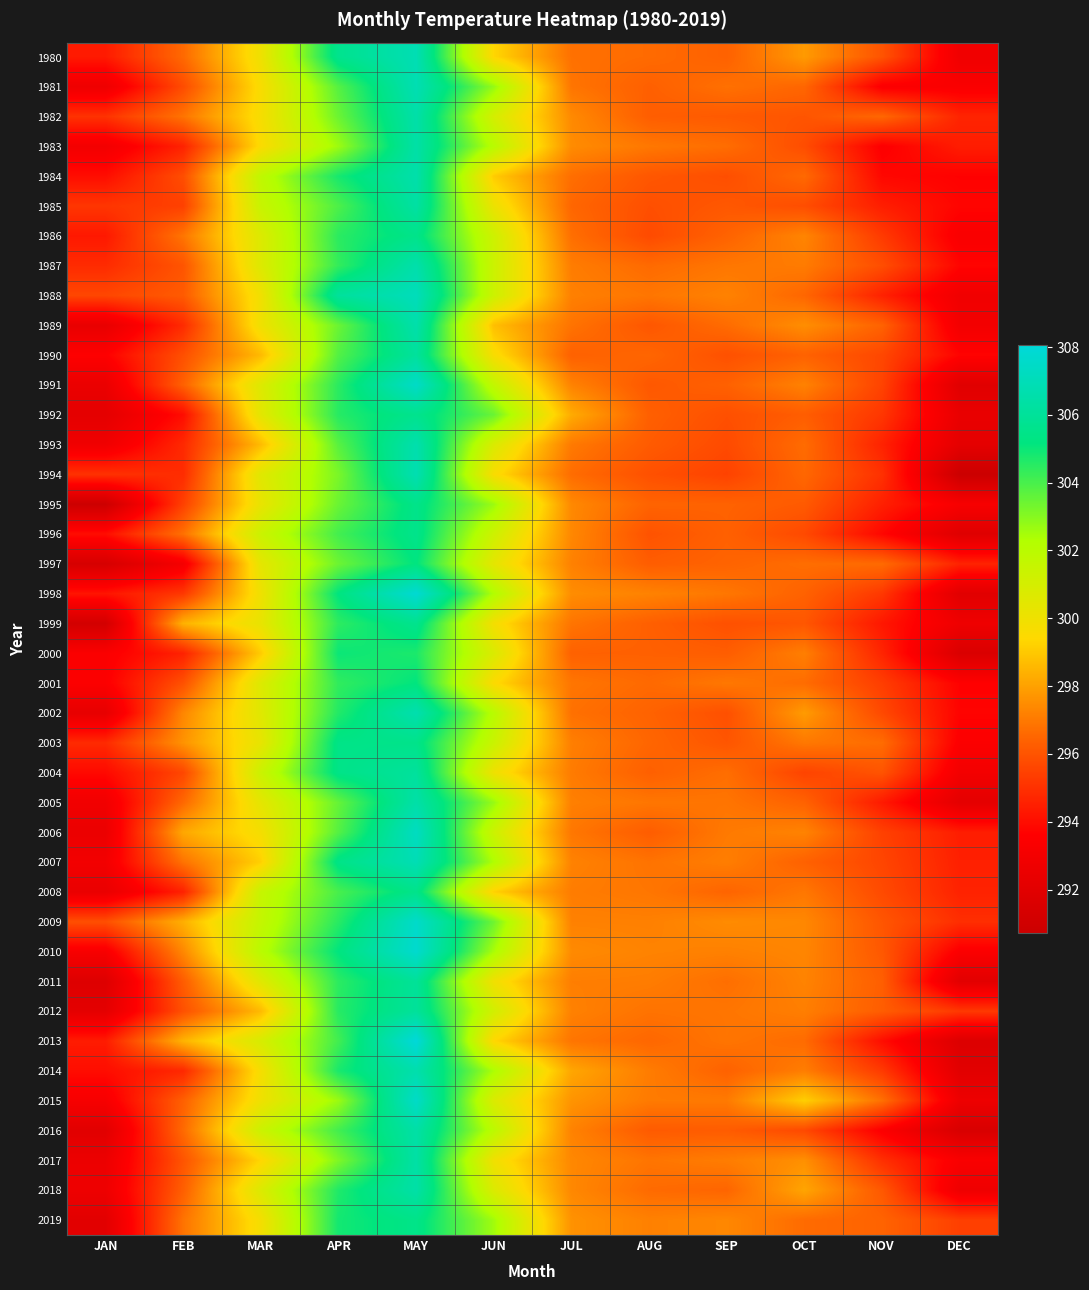

Between MAR and JAN, which is larger?

MAR